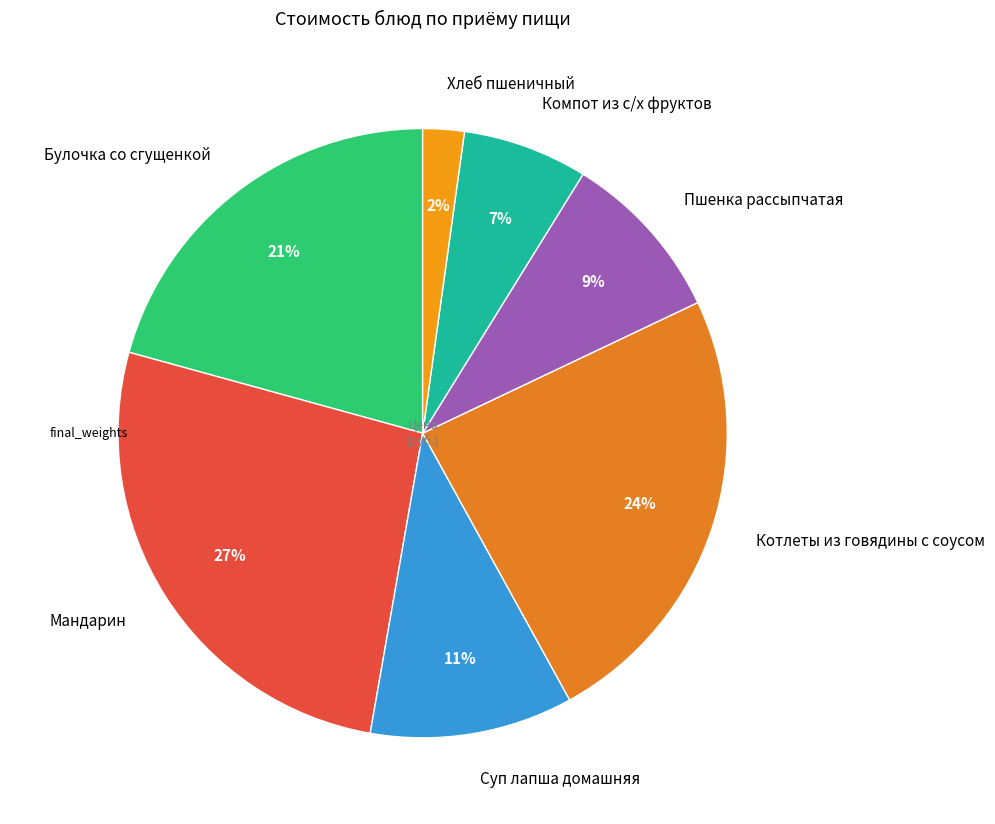

Is it true that Булочка со сгущенкой is 33% of the pie?

False